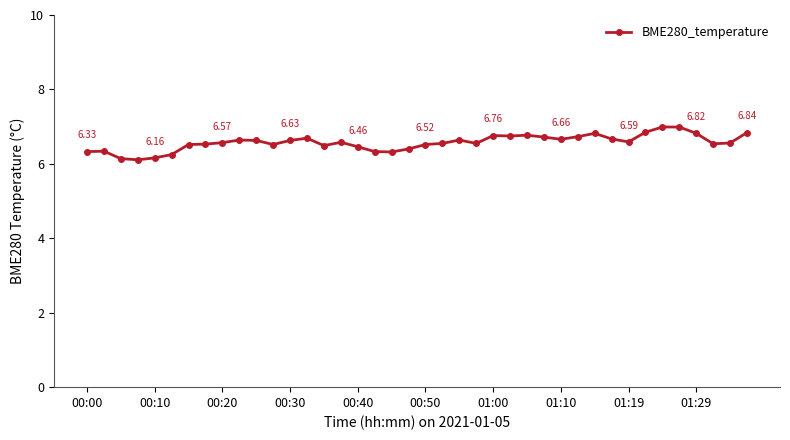

What is the minimum value shown in the chart?

6.1